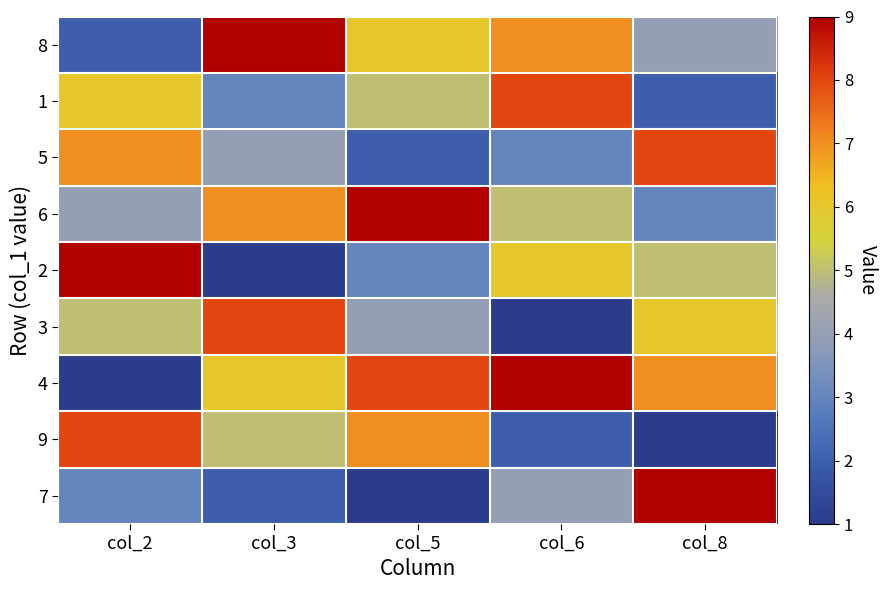

Which label corresponds to the largest value in the chart?

col_3